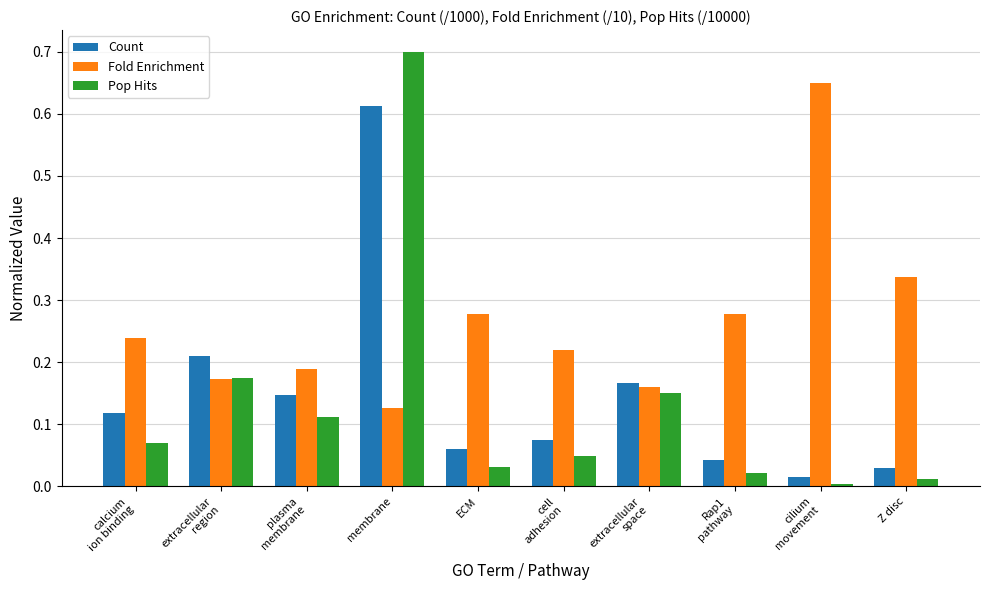

The value of Pop Hits at ECM is 0.0. True or false?

True